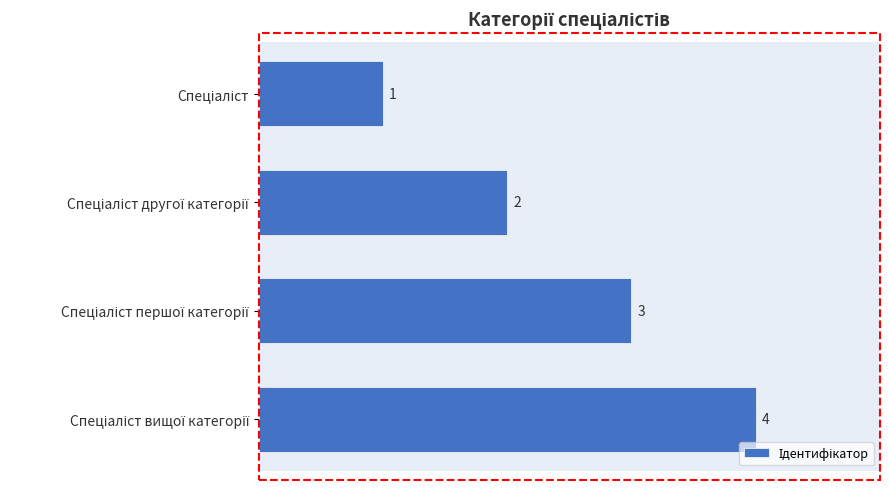

What is the value of the 1st bar from the top?

1